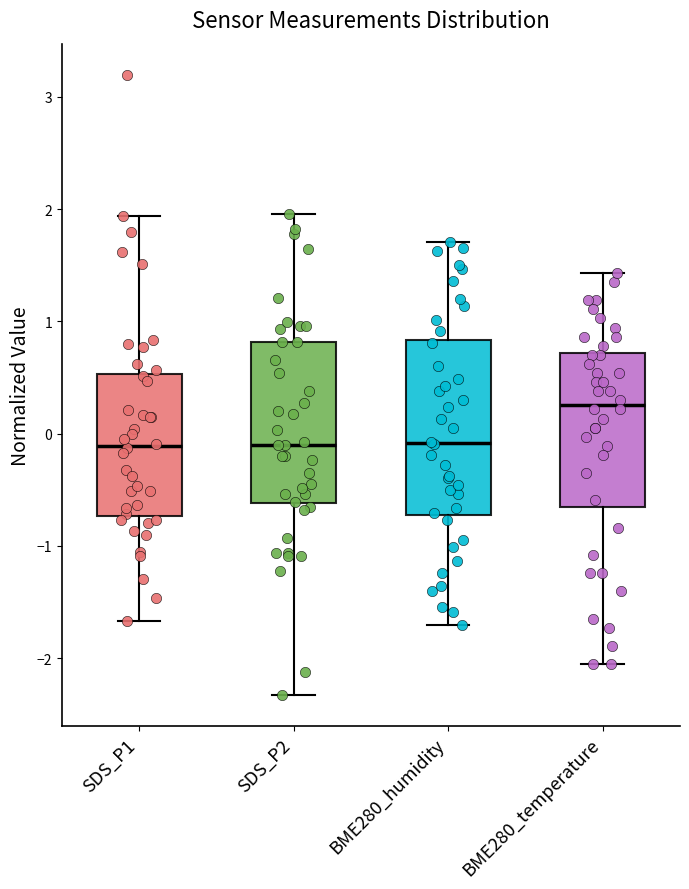

Which box is the tallest, from its lower edge to its upper edge?

BME280_humidity